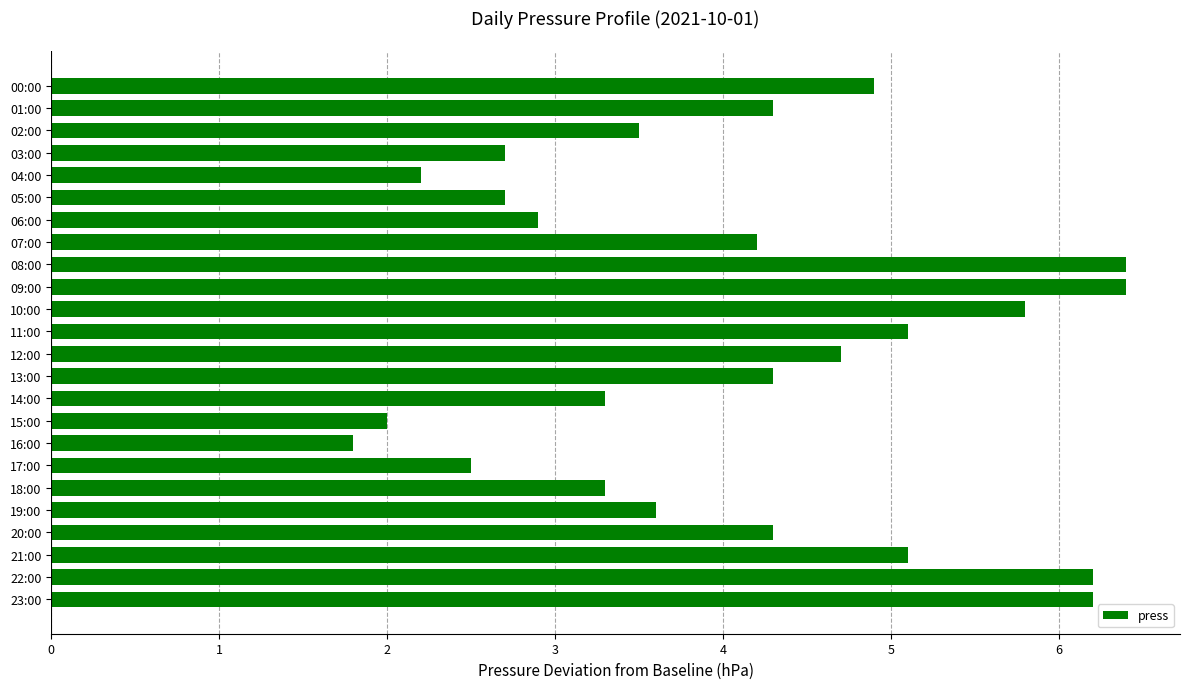

What is the maximum value shown in the chart?

6.4